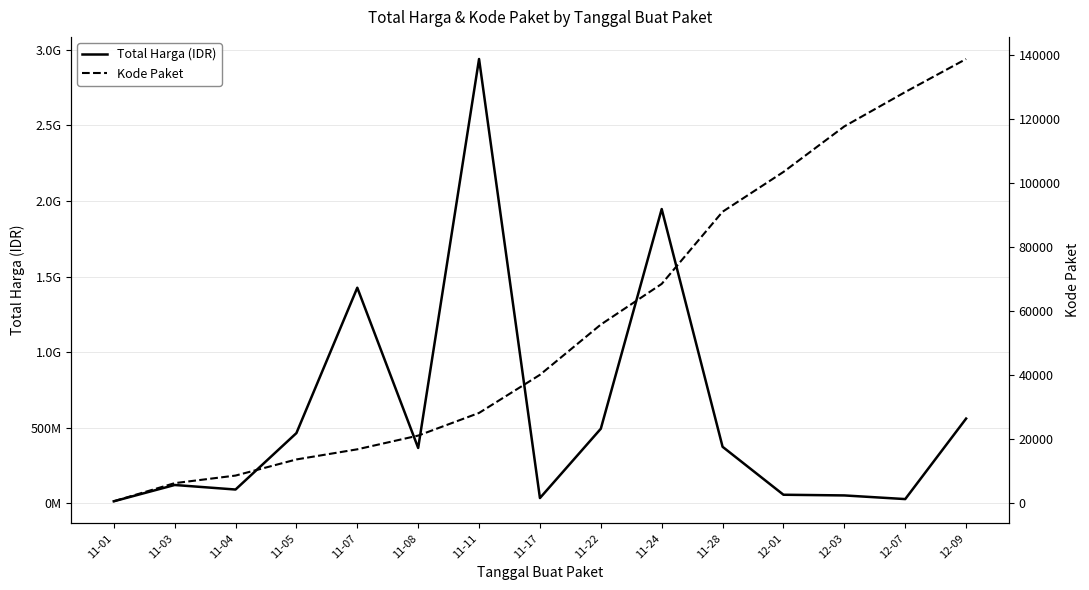

True or false: Total Harga (IDR) has a value of 2939052240.0 at 11-11.

True